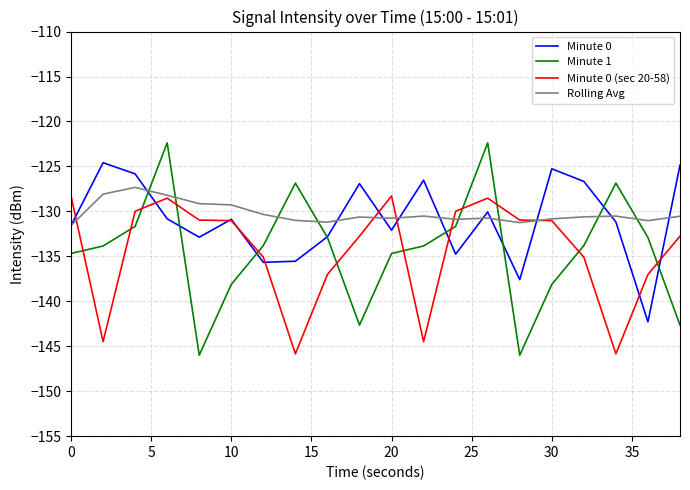

What is the difference between the maximum and second lowest values in the Minute 0 (sec 20-58) series?

17.6